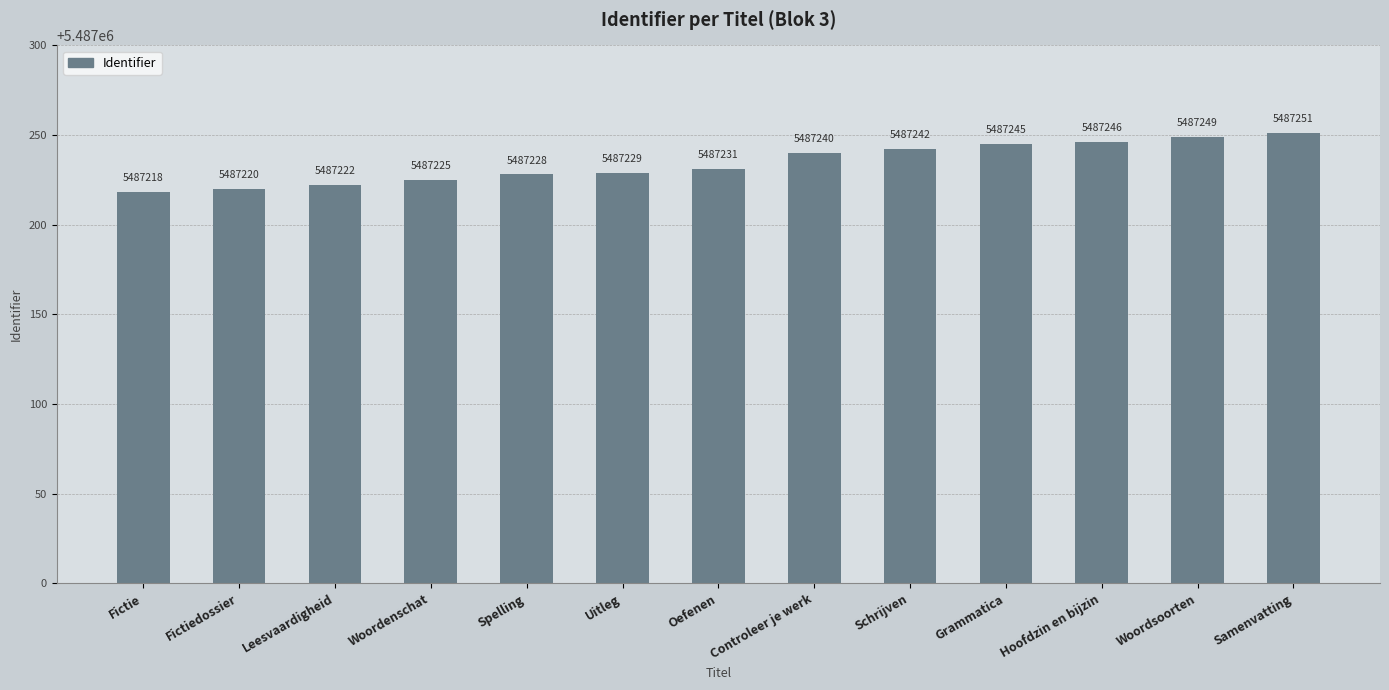

Reading right to left, what are all the values shown in this chart?

5487251	5487249	5487246	5487245	5487242	5487240	5487231	5487229	5487228	5487225	5487222	5487220	5487218